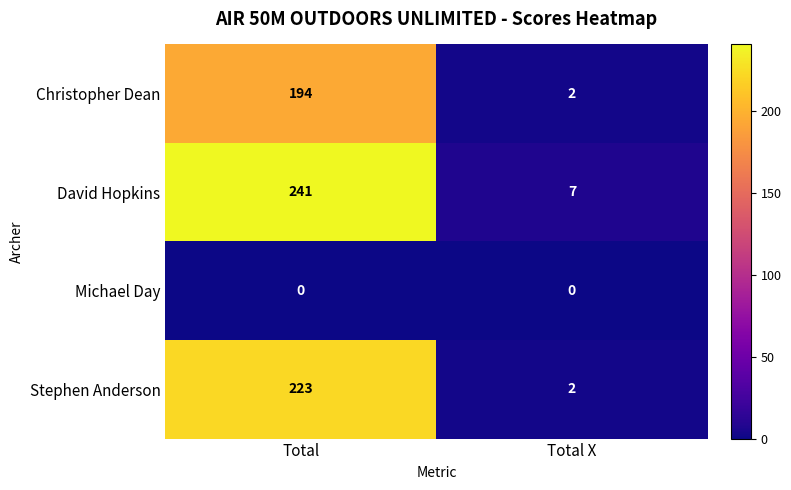

The Christopher Dean series shows 47 at Total. True or false?

False